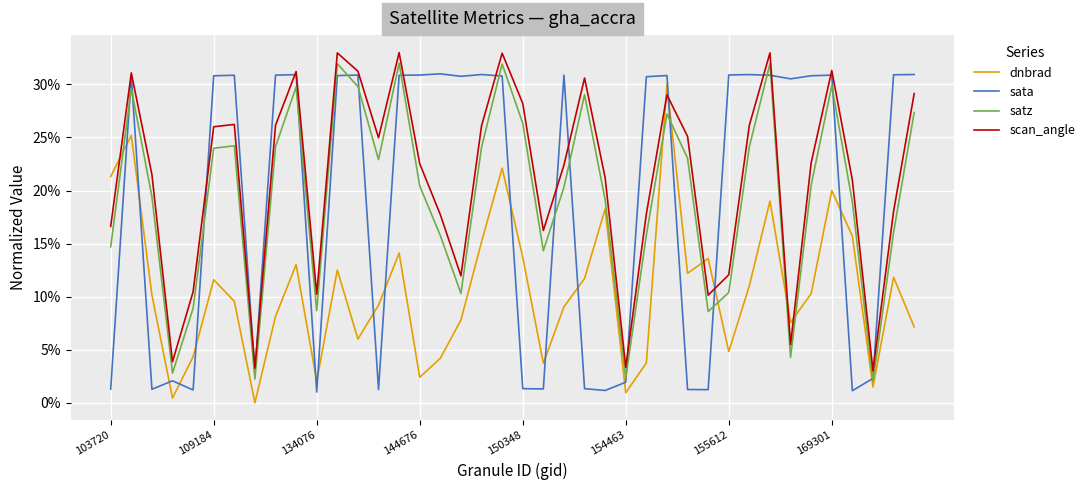

Does the chart display data point markers on the line(s)?

No